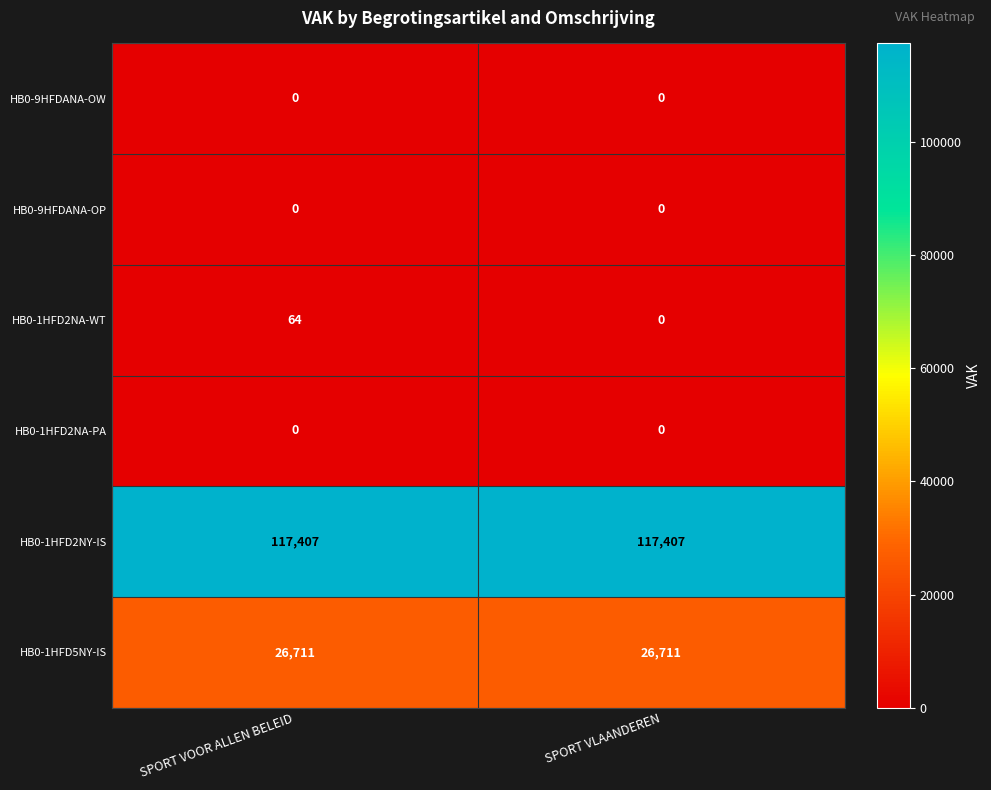

What is the total value across all series at SPORT VLAANDEREN?

144118